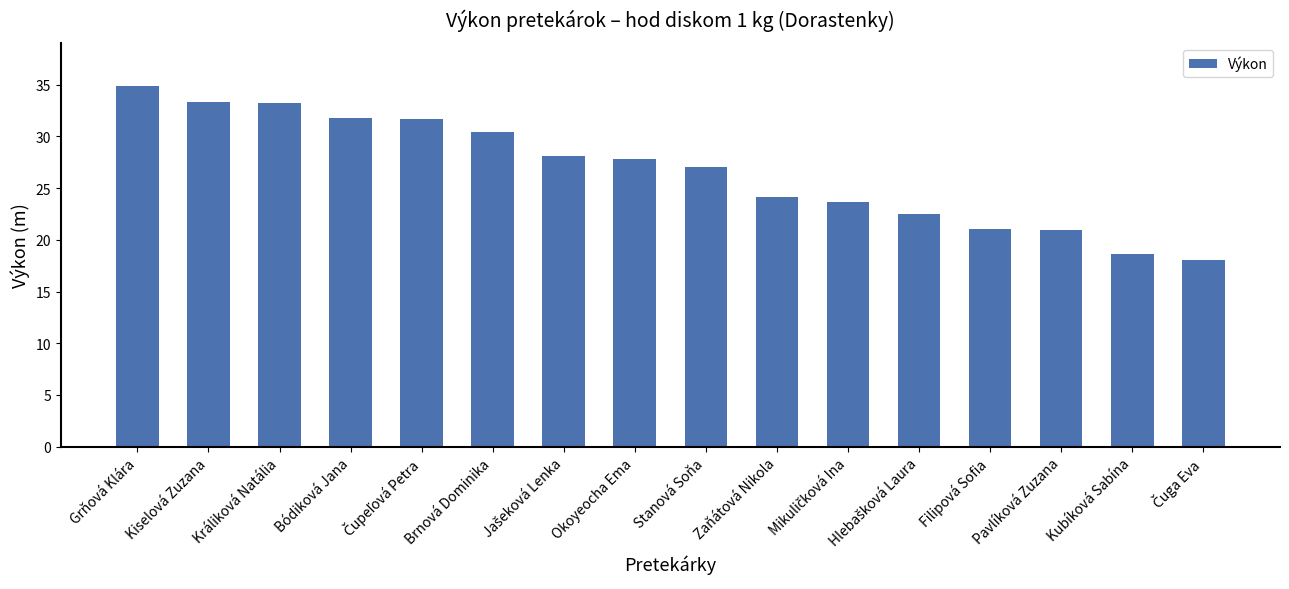

What is the difference between the maximum and minimum values?

16.8